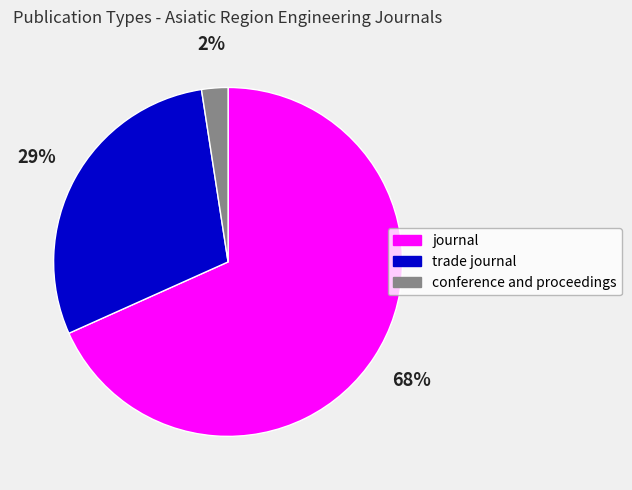

Which category has the biggest portion of the pie?

journal